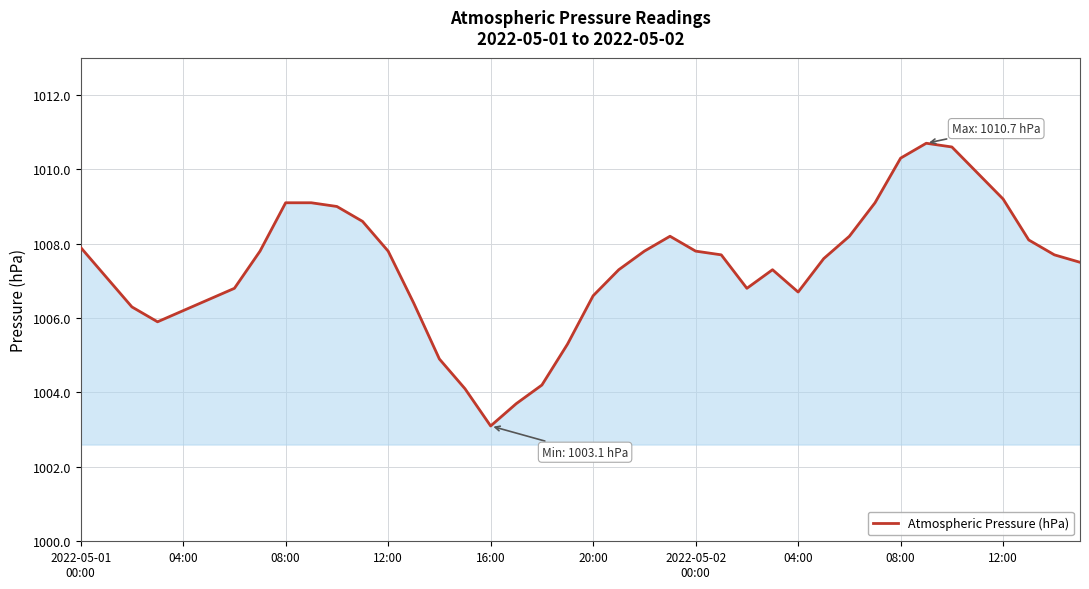

What is the difference between the maximum and second lowest values?

7.0